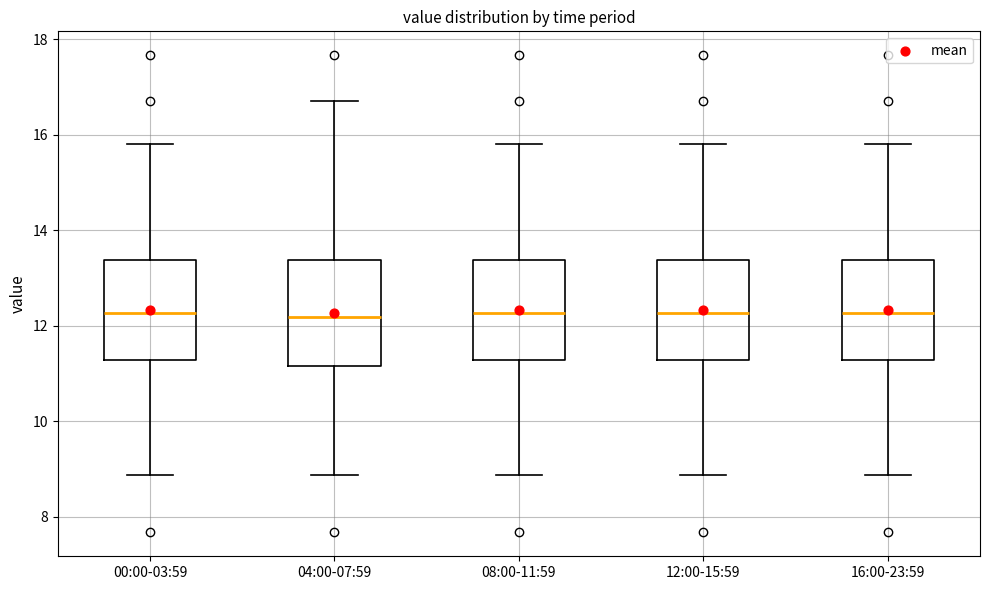

Reading left to right, read every box against the y-axis: the position of its median line, the range the box covers, and the ends of its whiskers. The values are not printed on the chart, so give them approximately, as read against the axis.

00:00-03:59: median 12.2, box 11.2 to 13.4, whiskers 8.8 to 15.8
04:00-07:59: median 12.2, box 11.2 to 13.4, whiskers 8.8 to 16.8
08:00-11:59: median 12.2, box 11.2 to 13.4, whiskers 8.8 to 15.8
12:00-15:59: median 12.2, box 11.2 to 13.4, whiskers 8.8 to 15.8
16:00-23:59: median 12.2, box 11.2 to 13.4, whiskers 8.8 to 15.8